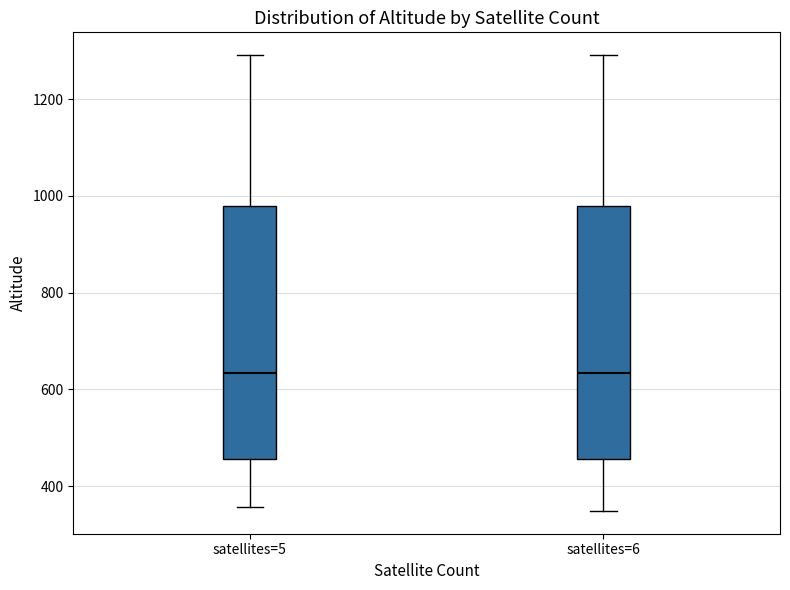

Reading left to right, transcribe this box plot: for each box, give where its median line is, the range the box spans, and where its two whiskers end, as read against the y-axis. The values are not printed on the chart, so give them approximately, as read against the axis.

satellites=5: median 640, box 460 to 980, whiskers 360 to 1300
satellites=6: median 640, box 460 to 980, whiskers 340 to 1300